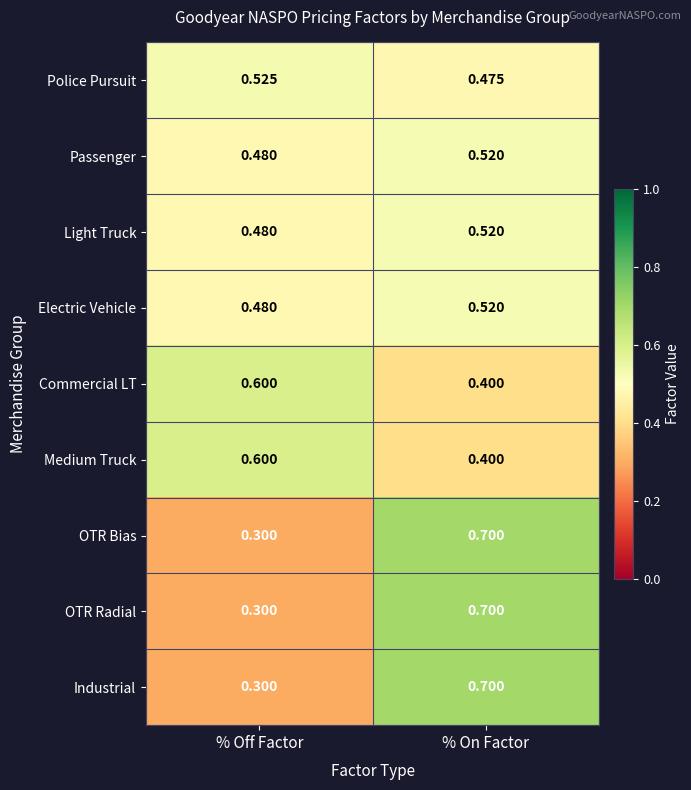

Rank the categories by Medium Truck value from lowest to highest.

% On Factor, % Off Factor